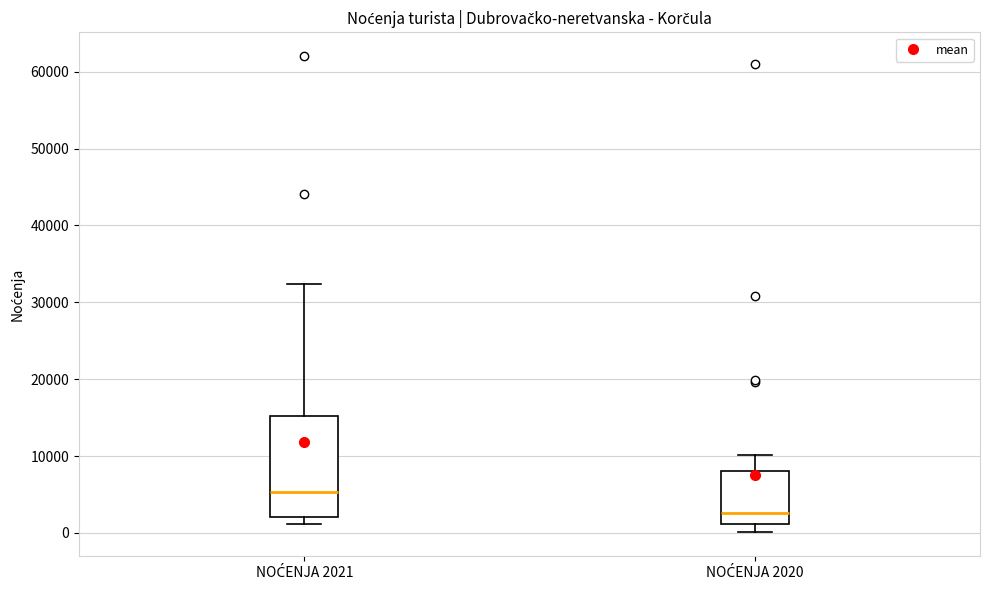

Comparing the boxes themselves (not the whiskers), which one is the tallest?

NOĆENJA 2021